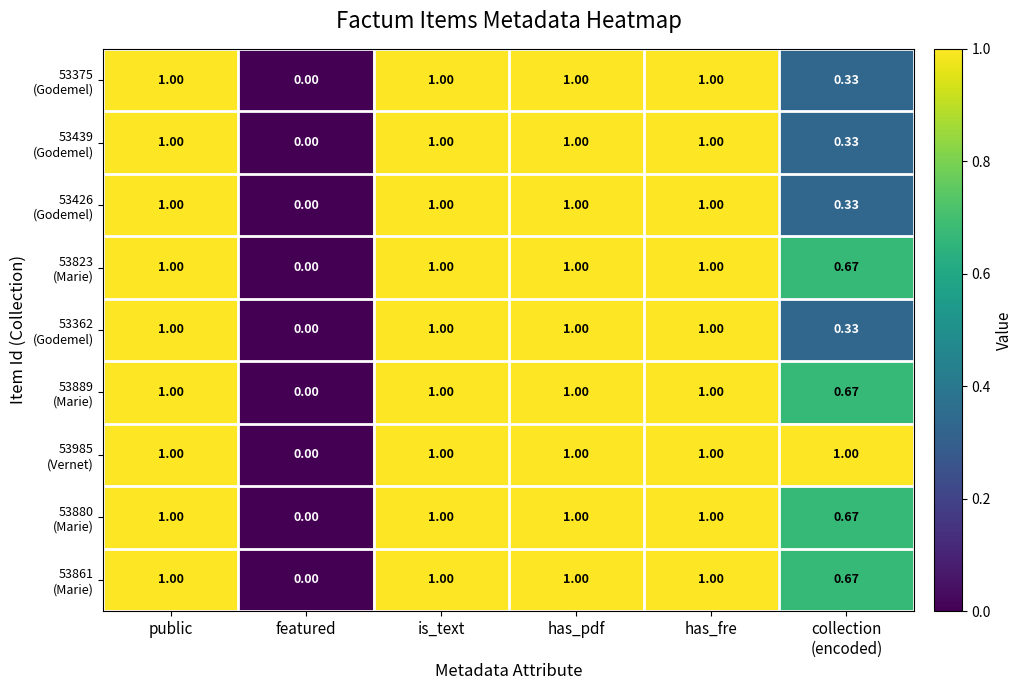

Which label corresponds to the smallest value in the chart?

featured